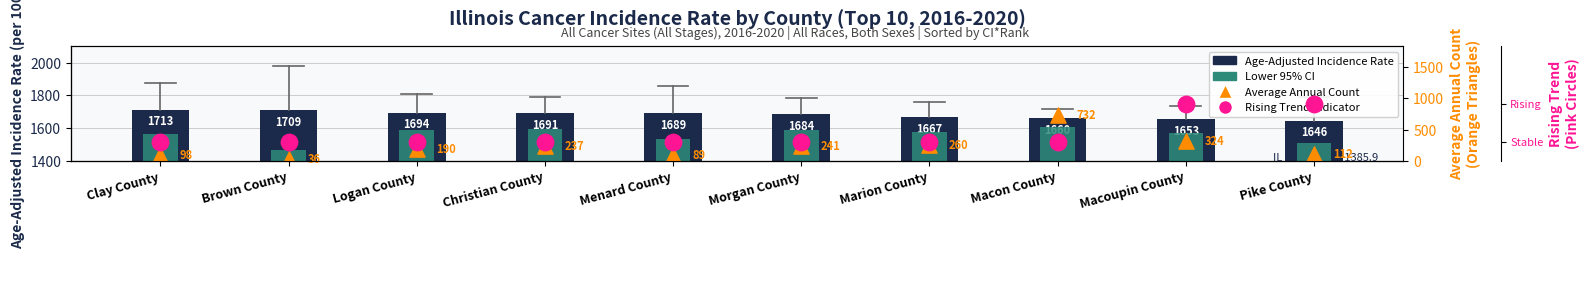

At how many categories does at least one series exceed 1568?

10